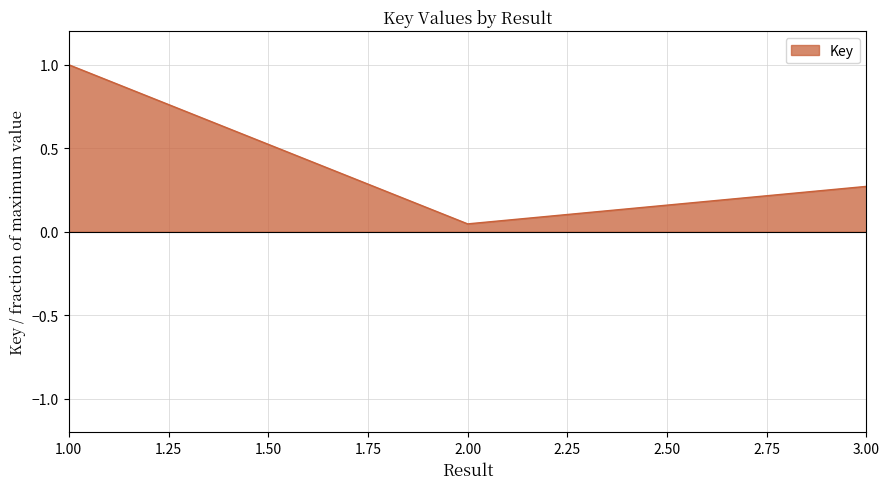

Is it true that the value at 3.00 is 0.4?

False